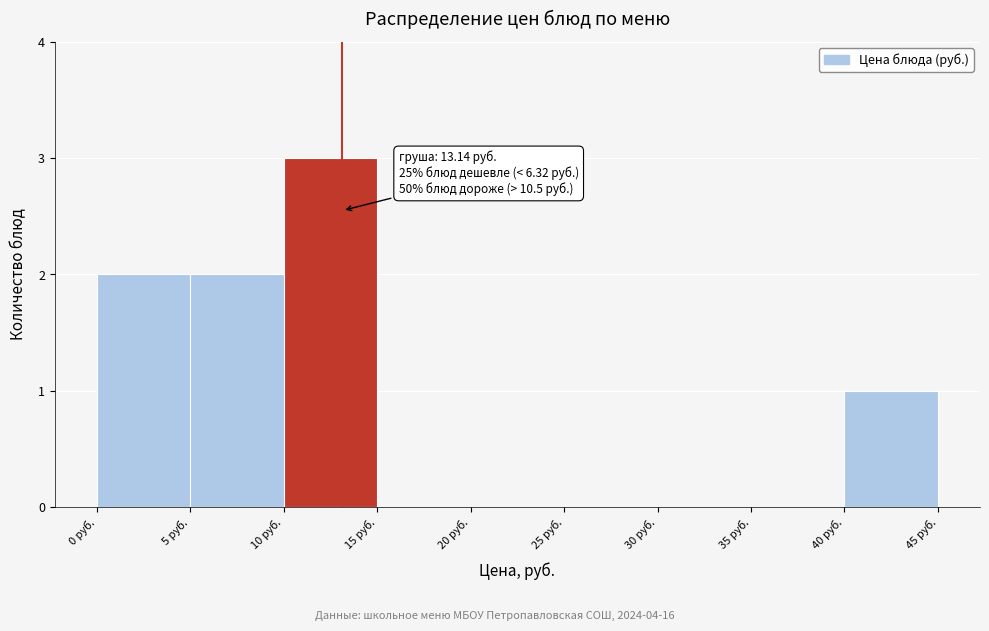

Which range on the x-axis has the tallest bar?

10 to 15